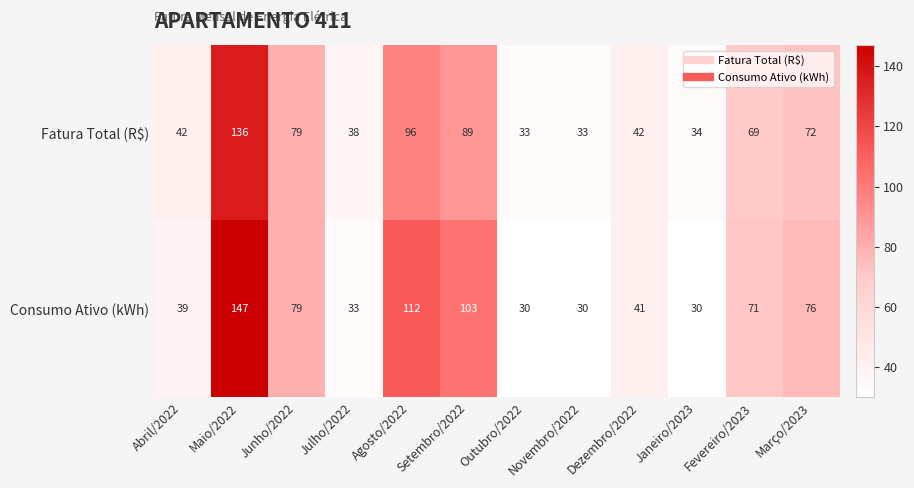

Which series changed the most between Maio/2022 and Julho/2022?

Consumo Ativo (kWh)